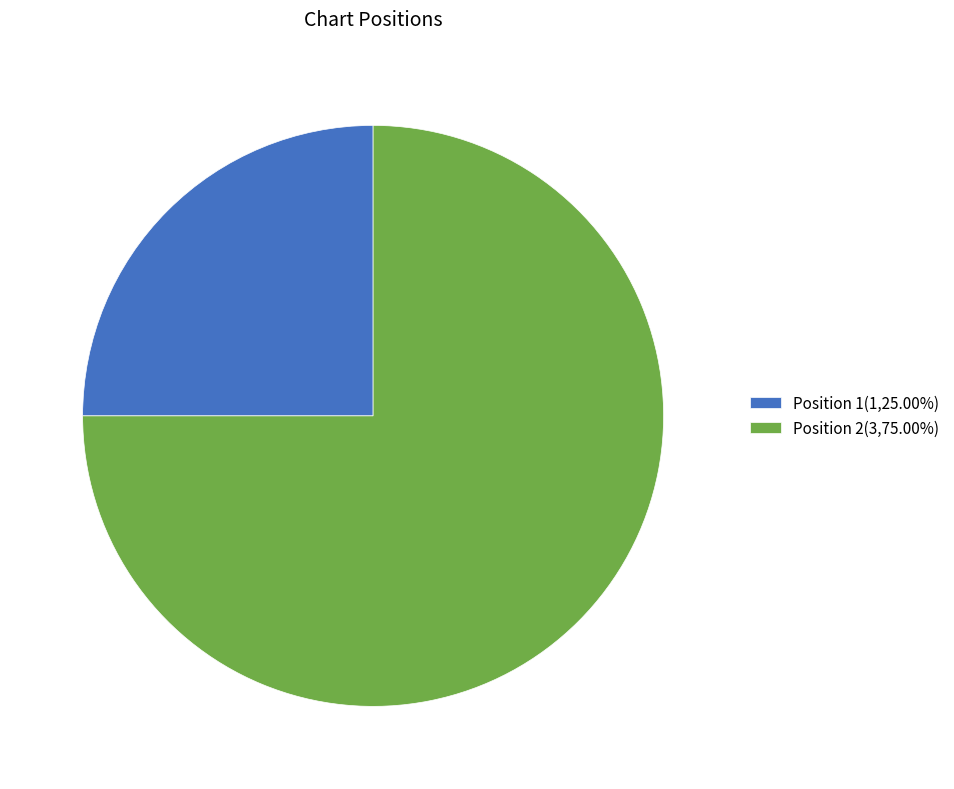

Combined, do Position 2(3,75.00%) and Position 1(1,25.00%) account for over 50%?

Yes